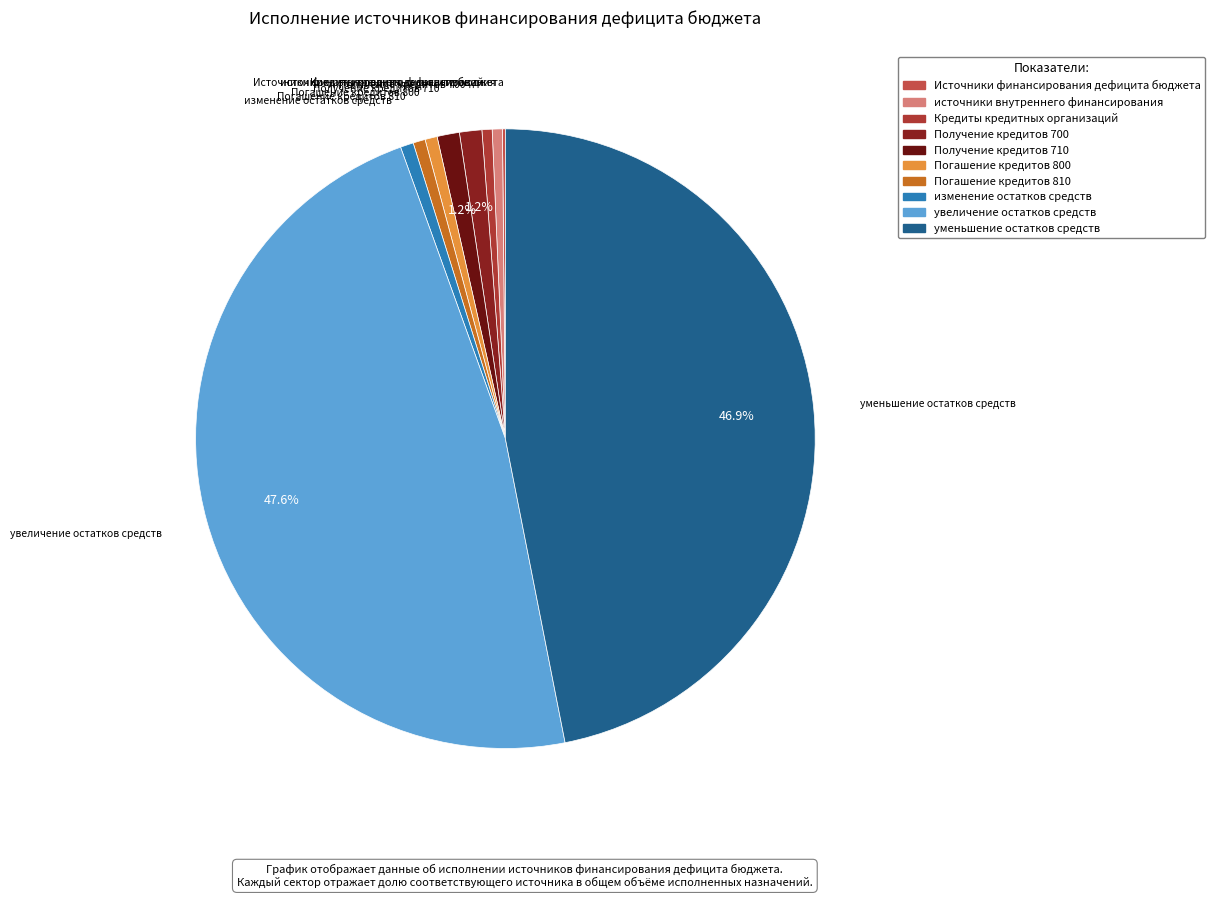

Is there any slice that represents more than half of the pie?

No